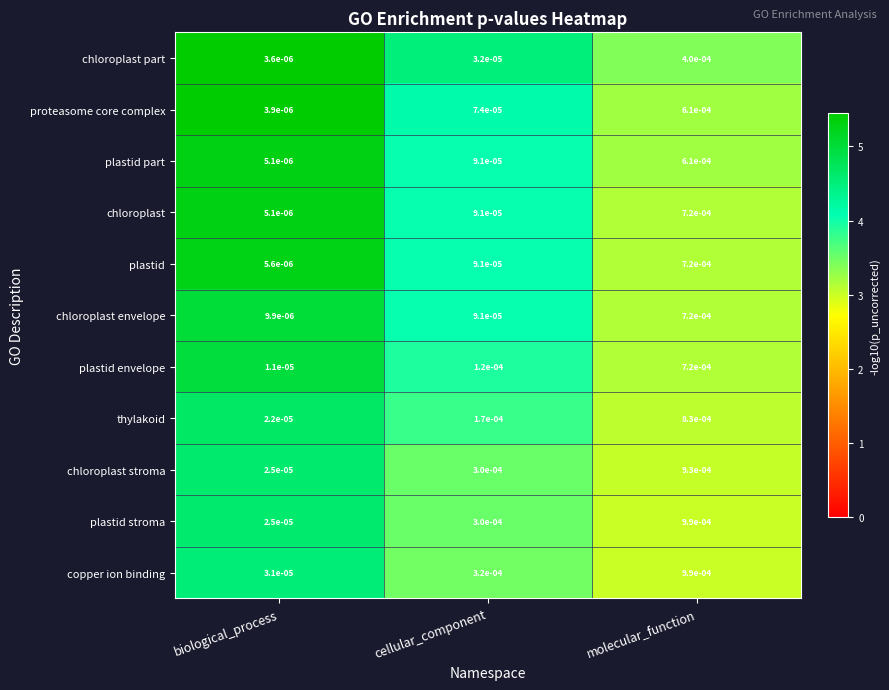

At which category is the sum across all series the highest?

molecular_function